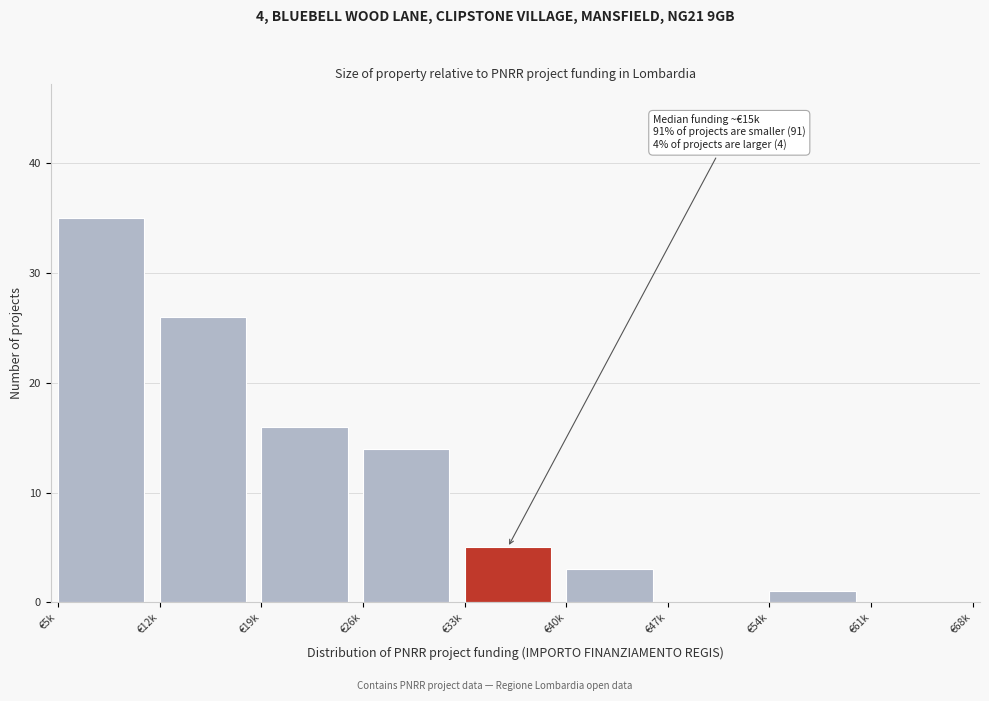

Reading right to left, transcribe all the data shown in this chart.

€61k=0	€54k=1	€47k=0	€40k=3	€33k=5	€26k=14	€19k=16	€12k=26	€5k=35